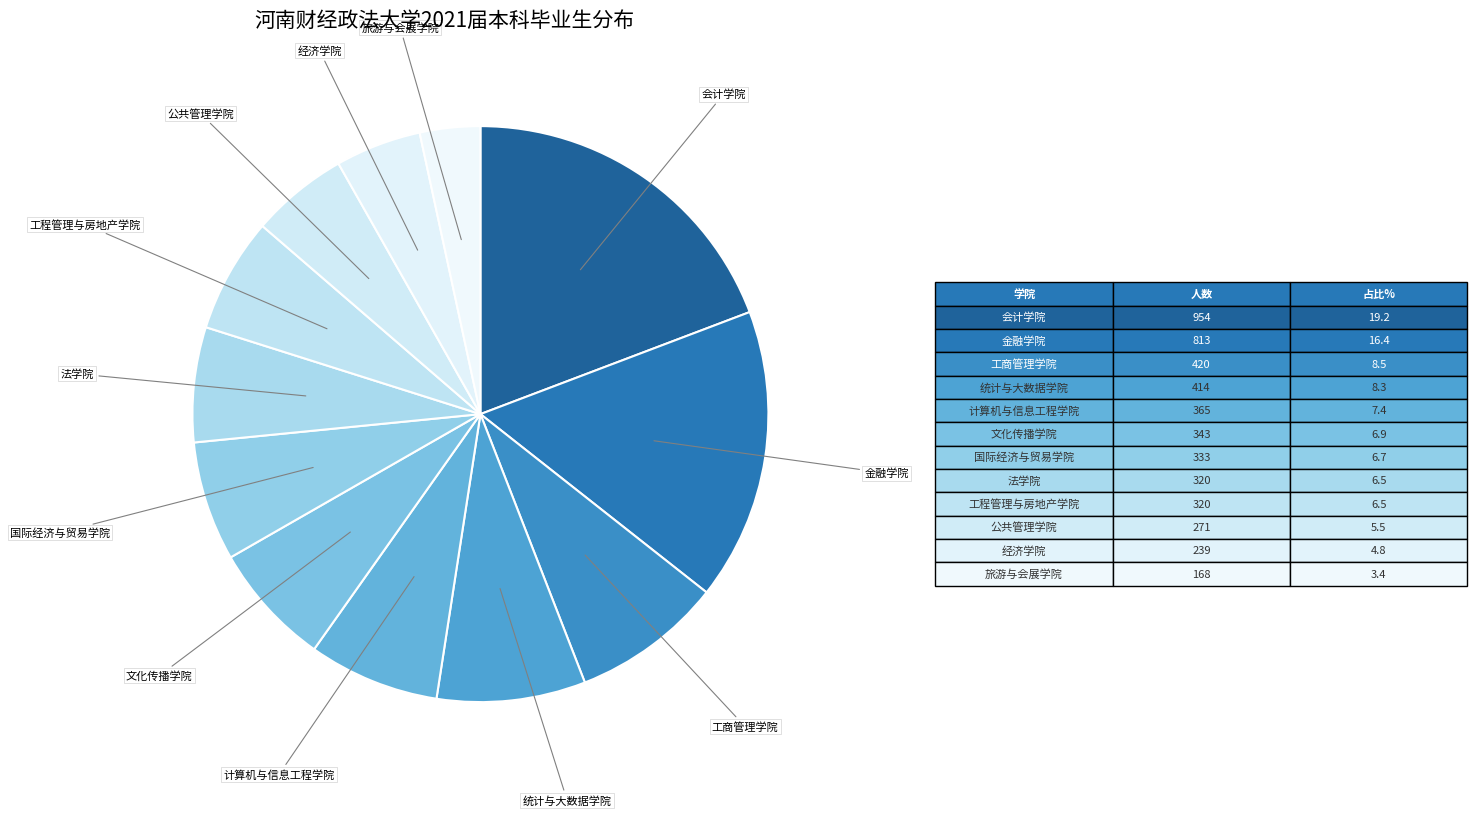

Rank the categories by value from highest to lowest.

会计学院, 金融学院, 工商管理学院, 统计与大数据学院, 计算机与信息工程学院, 文化传播学院, 国际经济与贸易学院, 工程管理与房地产学院, 法学院, 公共管理学院, 经济学院, 旅游与会展学院